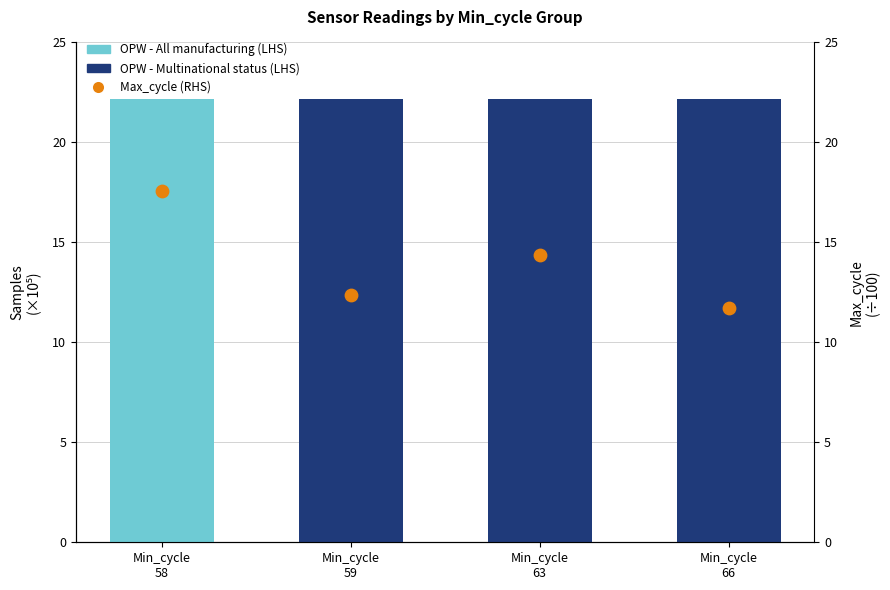

What is the ratio of the value at Min_cycle
63 to the value at Min_cycle
59?

1.2